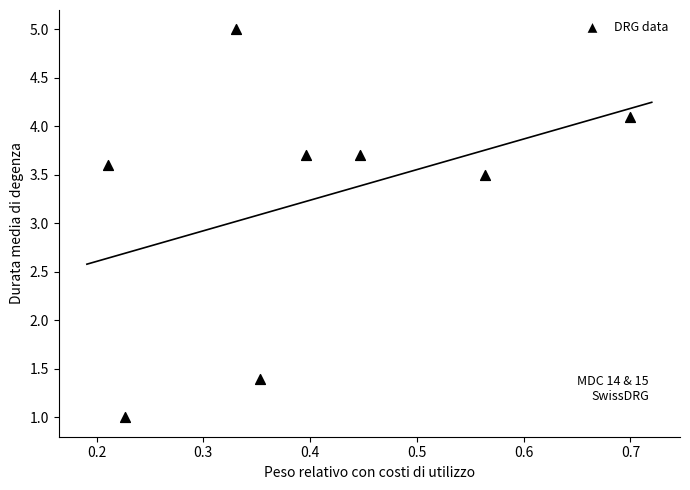

What Y value in the scatter plot is closest to 3?

3.5